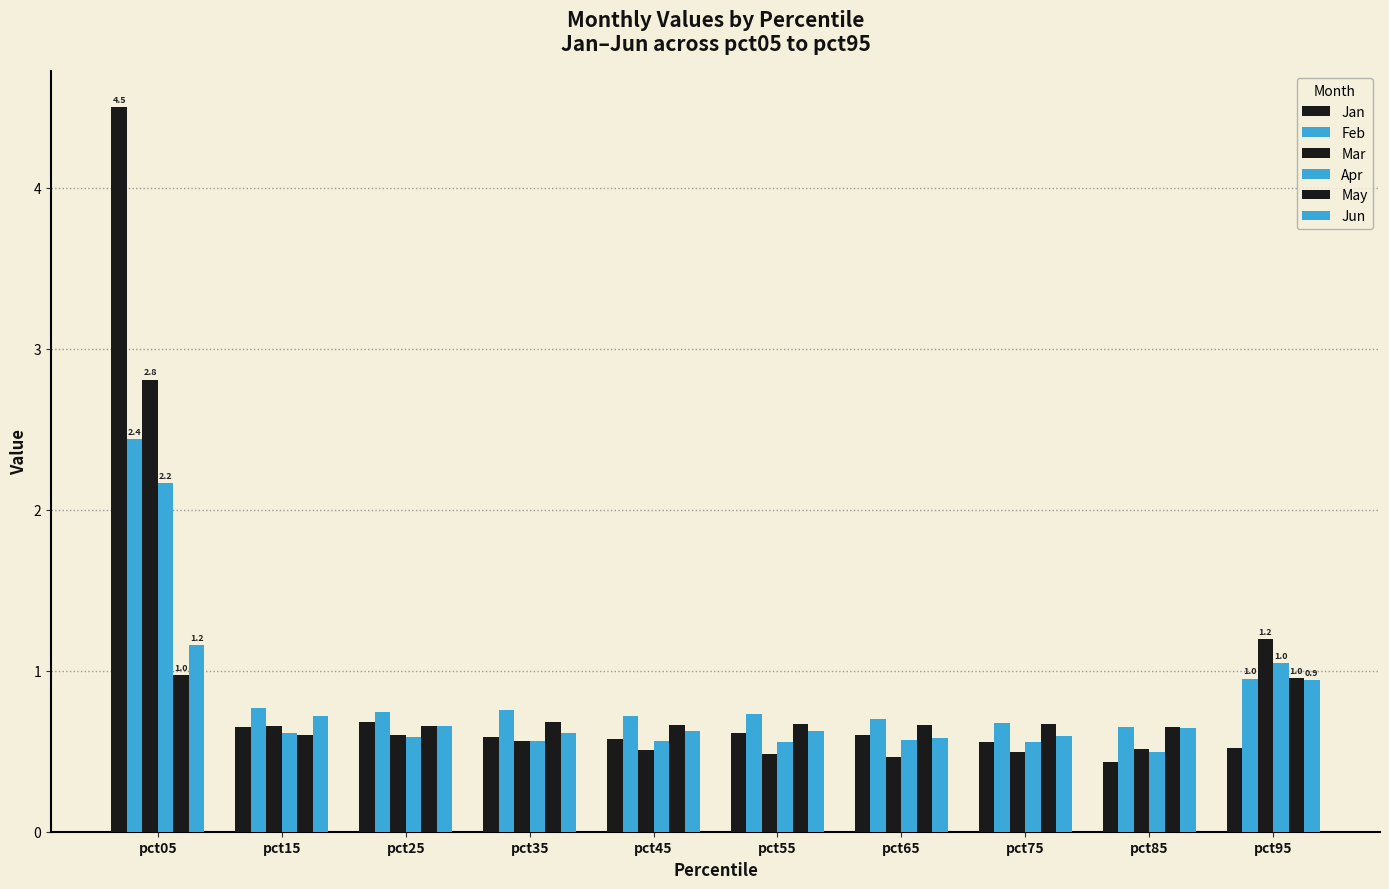

How many groups of bars are there?

10